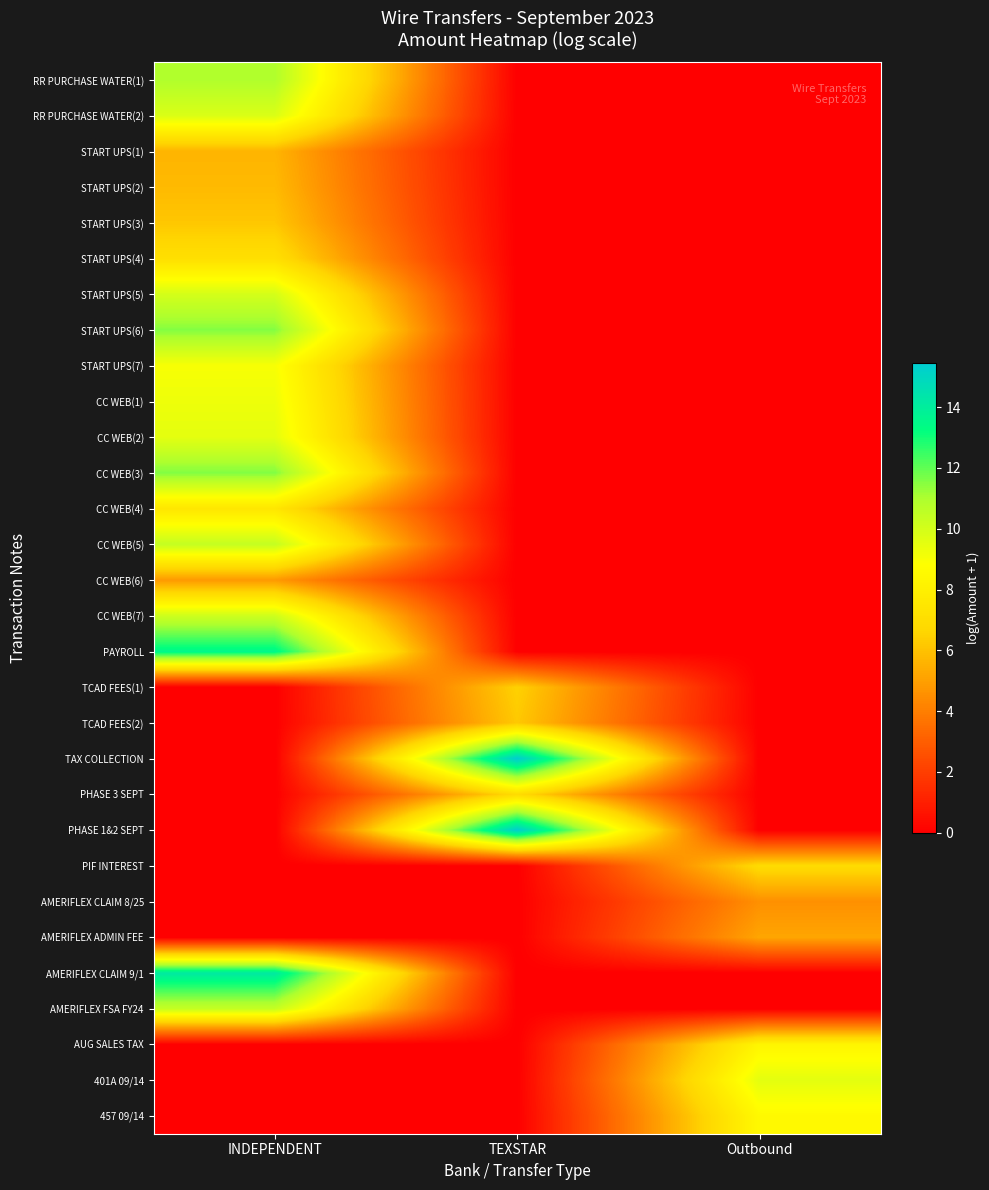

At how many categories does at least one series exceed 11?

2